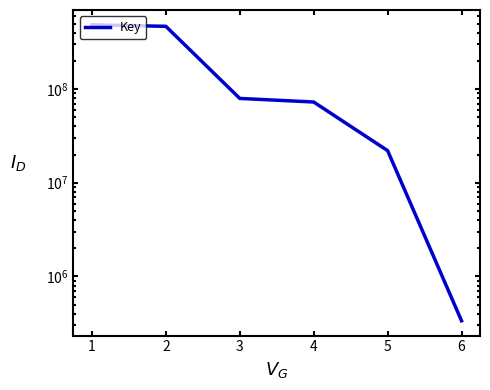

What is the difference between the second highest and minimum values?

466483309